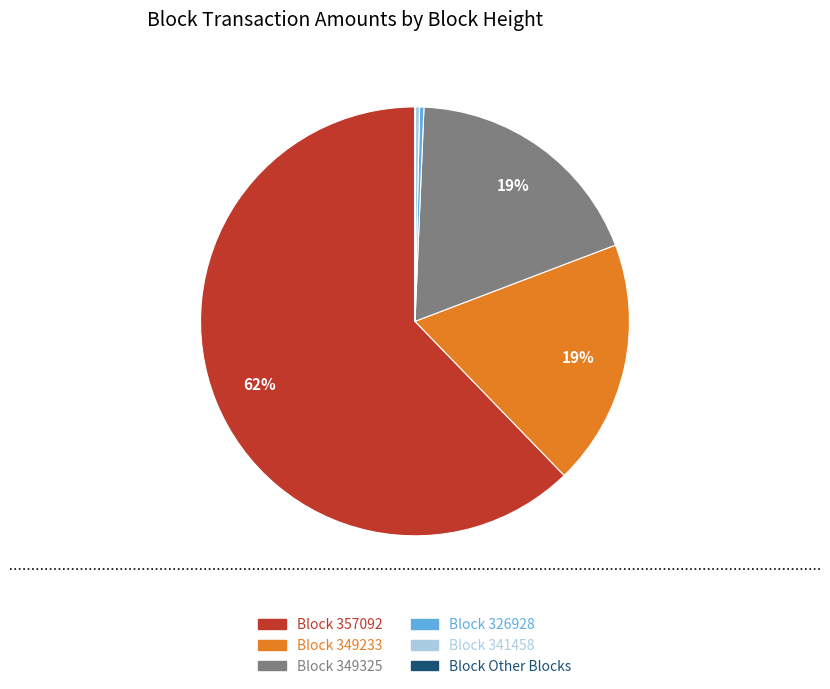

To the nearest percent, what is the difference between the largest and smallest slice percentages?

62%